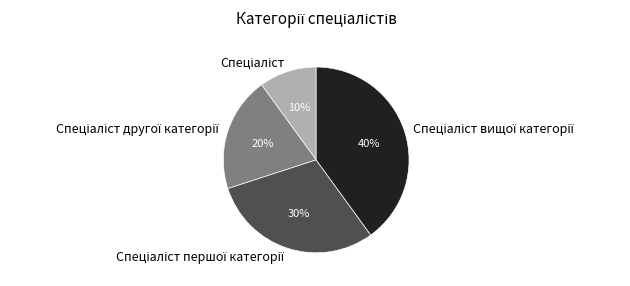

Count the number of slices in the pie.

4